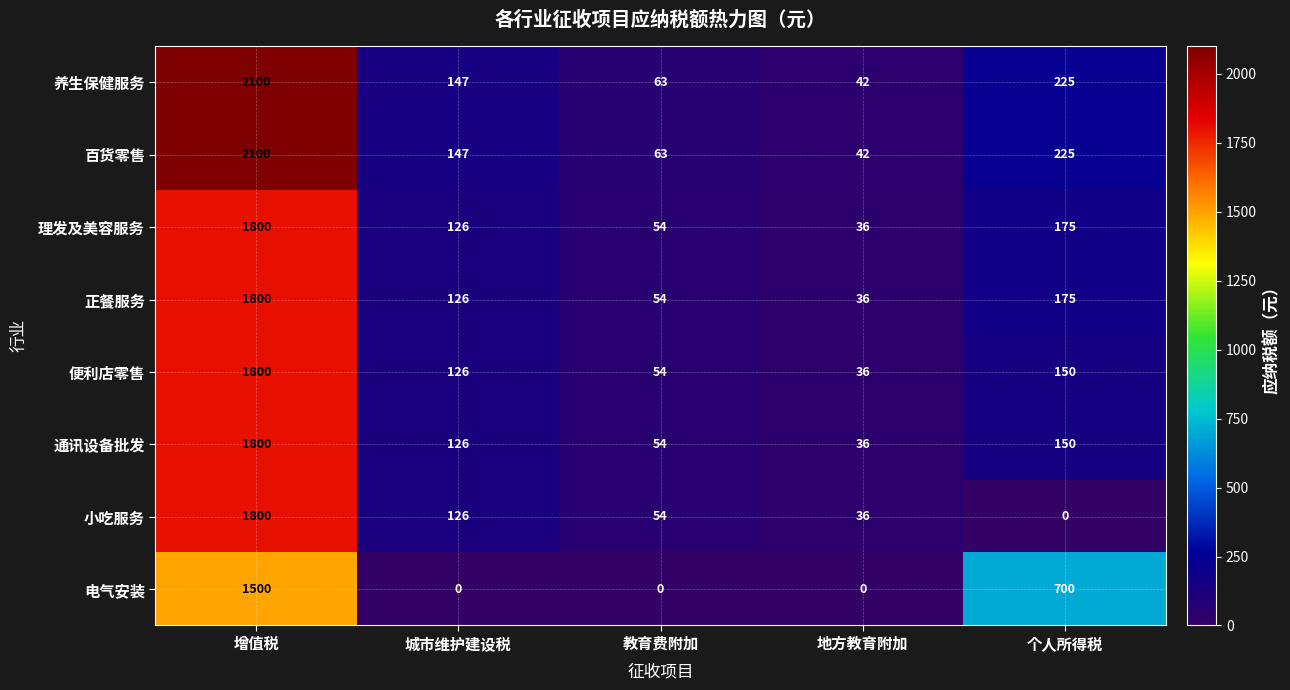

What is the difference between the highest and lowest values at 个人所得税?

700